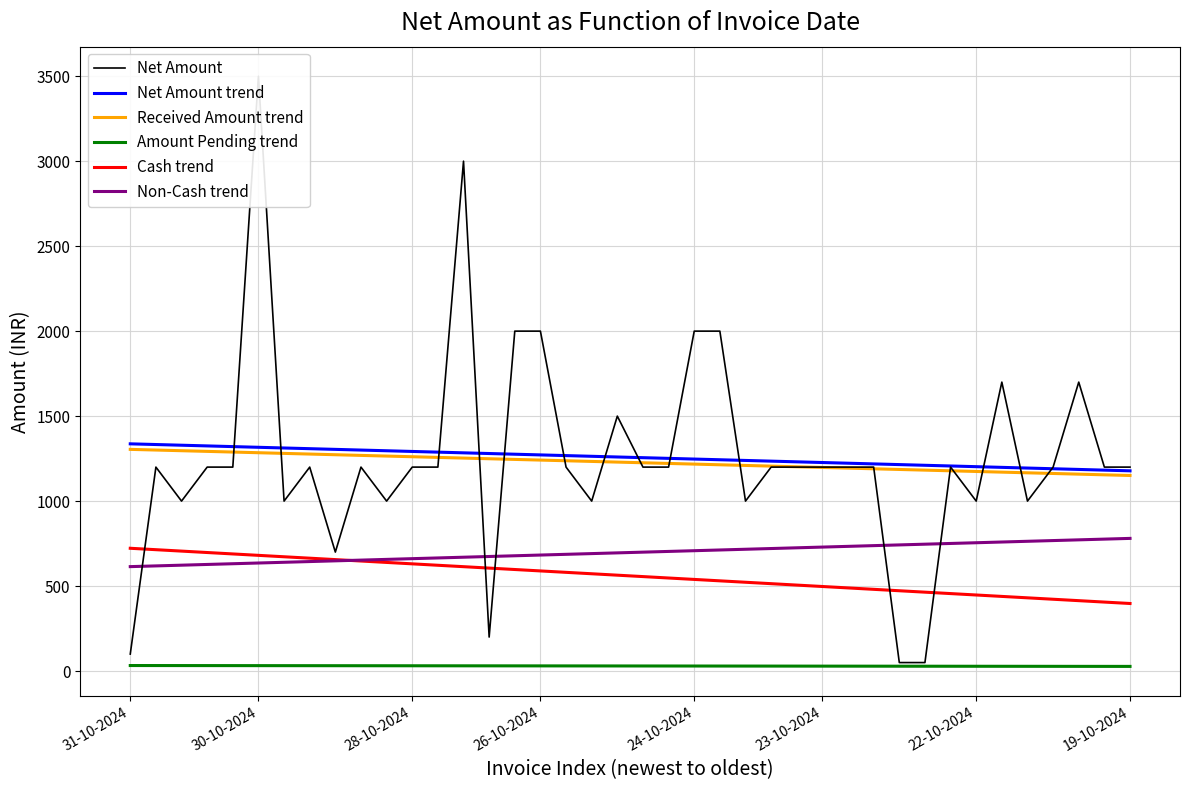

True or false: Amount Pending trend and Received Amount trend intersect in this chart.

False